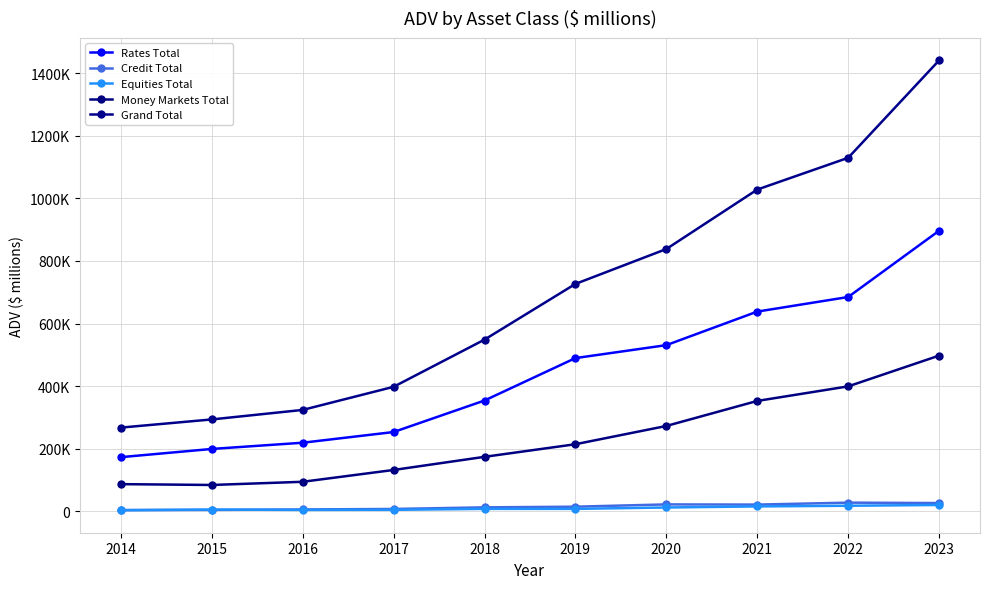

Which label corresponds to the smallest value in the chart?

2014